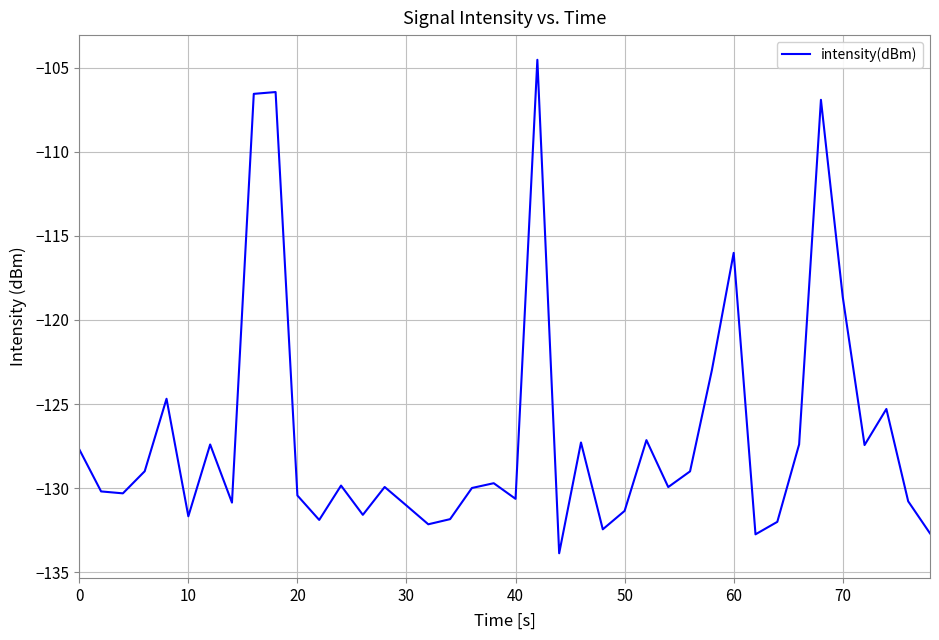

What is the minimum value shown in the chart?

-133.9